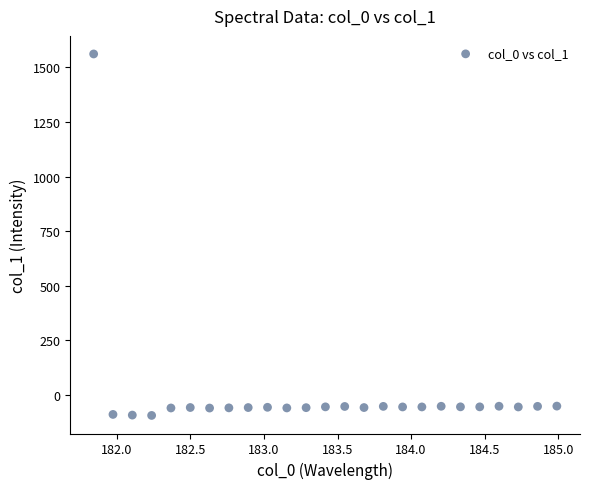

What is the range of X values (max minus min)?

3.1